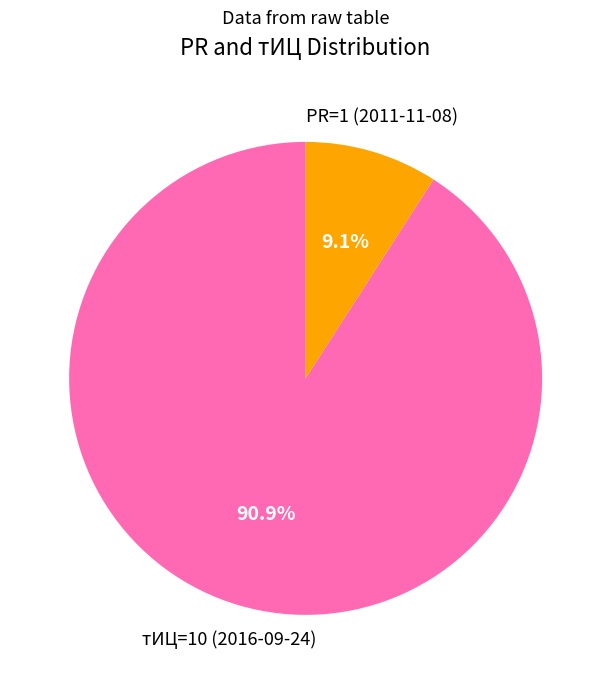

True or false: PR=1 (2011-11-08) accounts for 9% of the total.

True